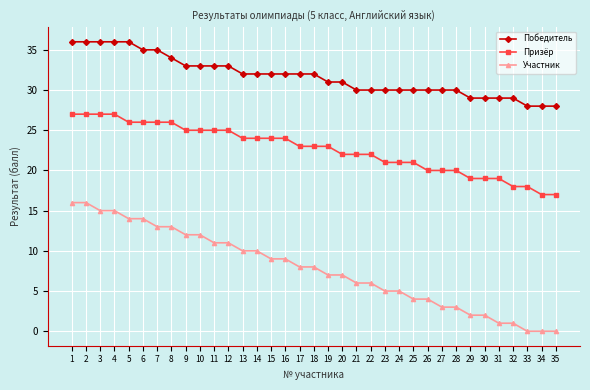

The Победитель series shows 19 at 28. True or false?

False